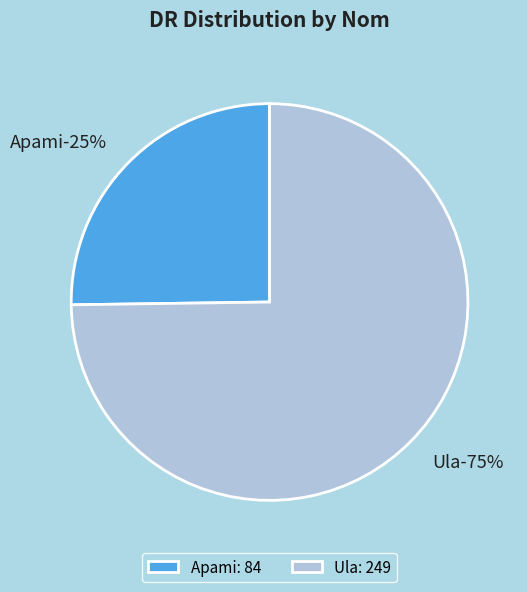

To the nearest percent, what portion does Ula represent?

75%